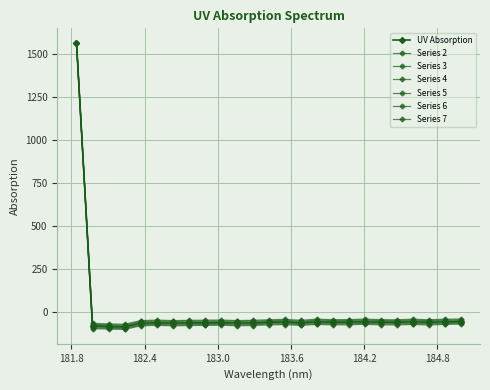

Does the chart have visible grid lines?

Yes